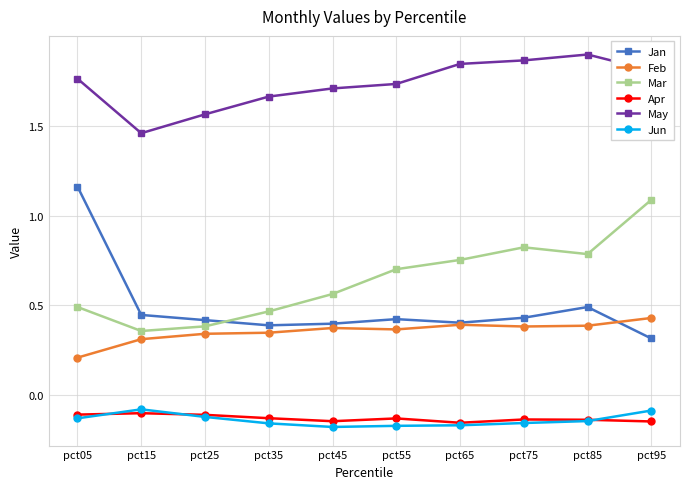

Which series changed the most between pct35 and pct55?

Mar